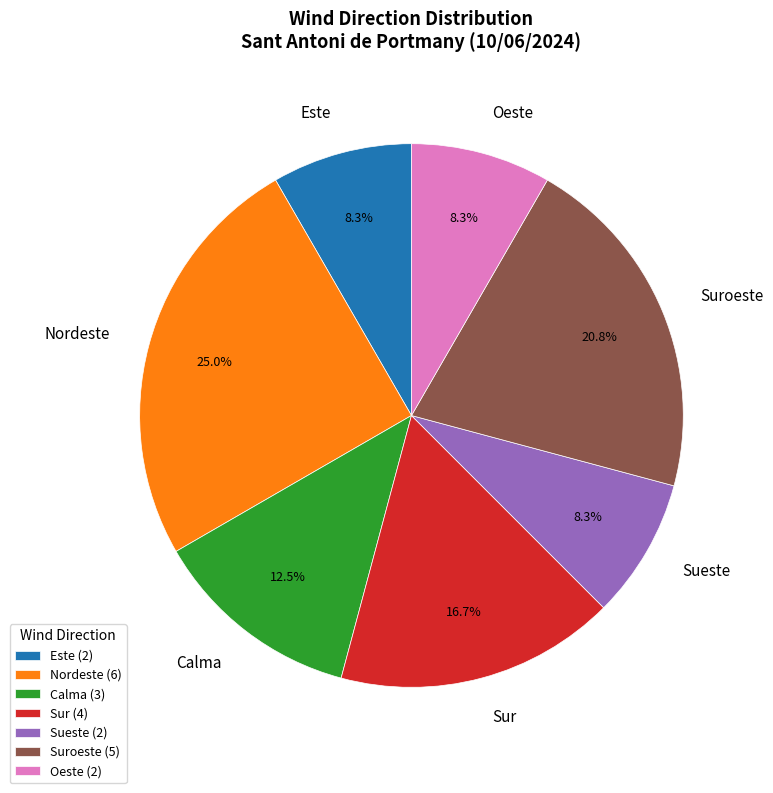

Is there any slice that represents more than half of the pie?

No